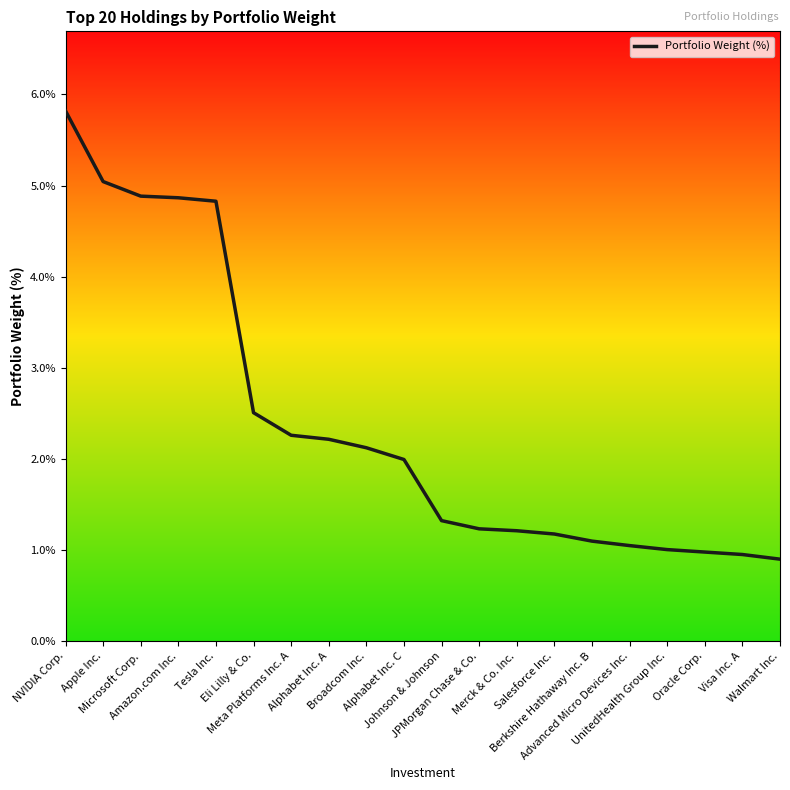

What is the difference between the values at UnitedHealth Group Inc. and Johnson & Johnson?

0.3